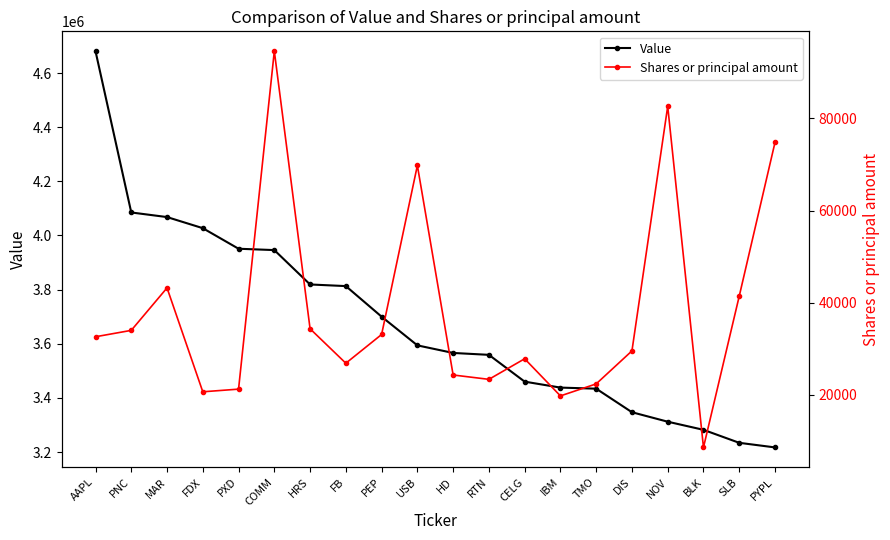

True or false: Value has more than 2 points higher than both neighbors.

False